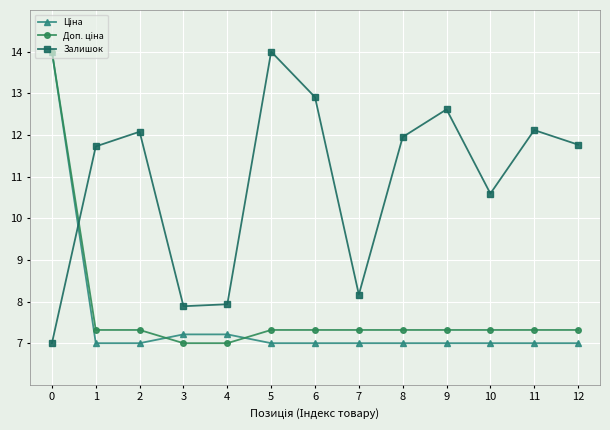

At how many categories does at least one series exceed 9?

10